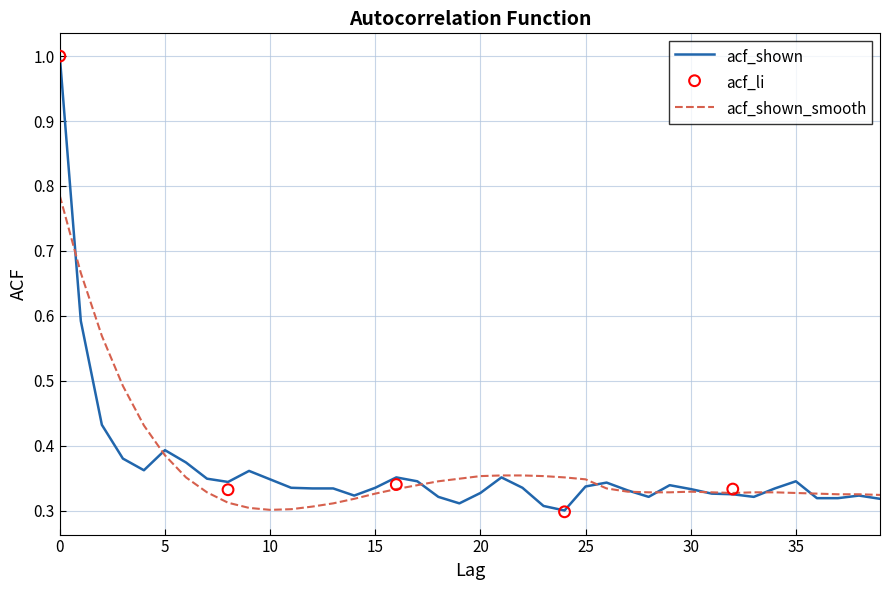

Which series has the widest spread of Y values?

acf_shown